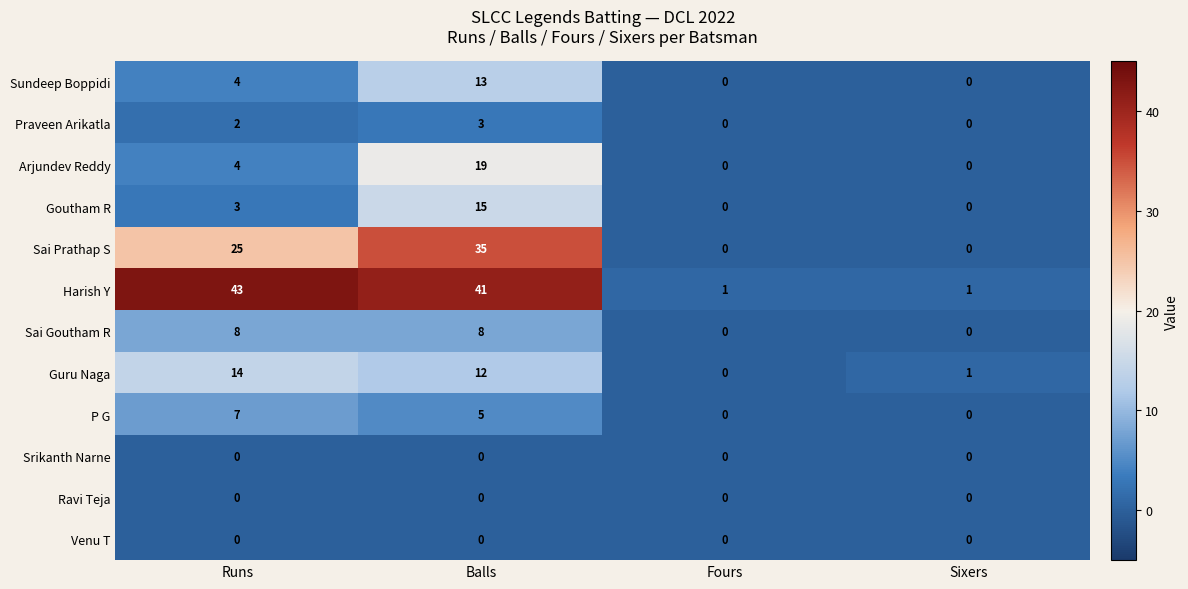

Which series changed the most between Runs and Balls?

Arjundev Reddy